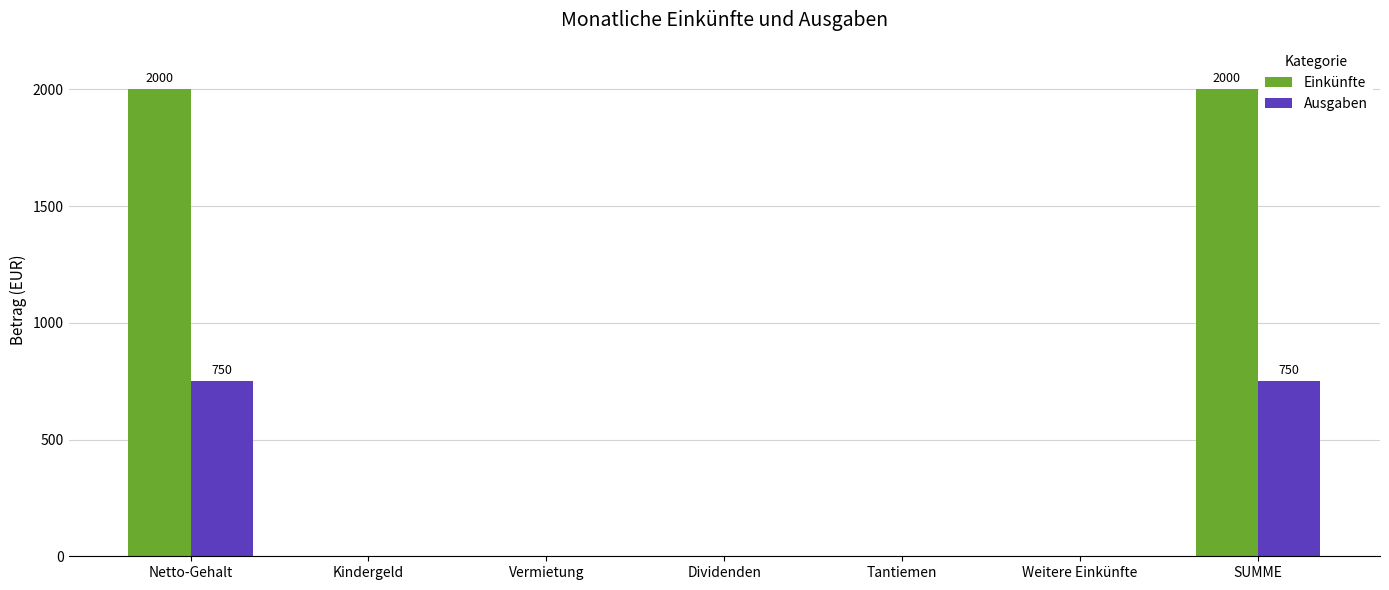

Which series has the largest total across all categories?

Einkünfte